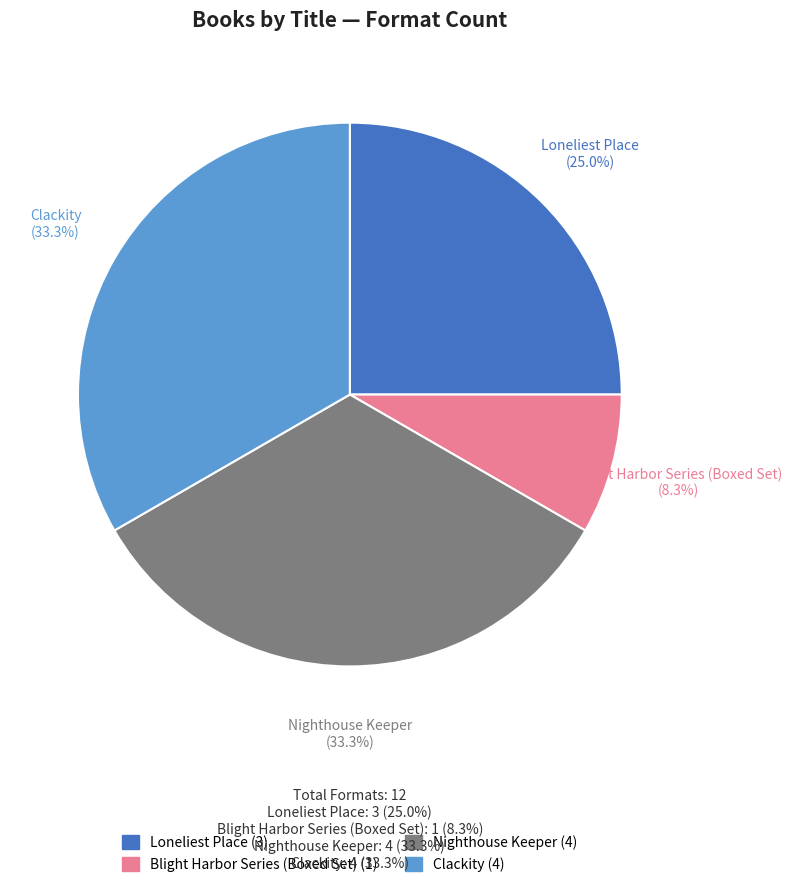

Is it true that Loneliest Place is 25% of the pie?

True